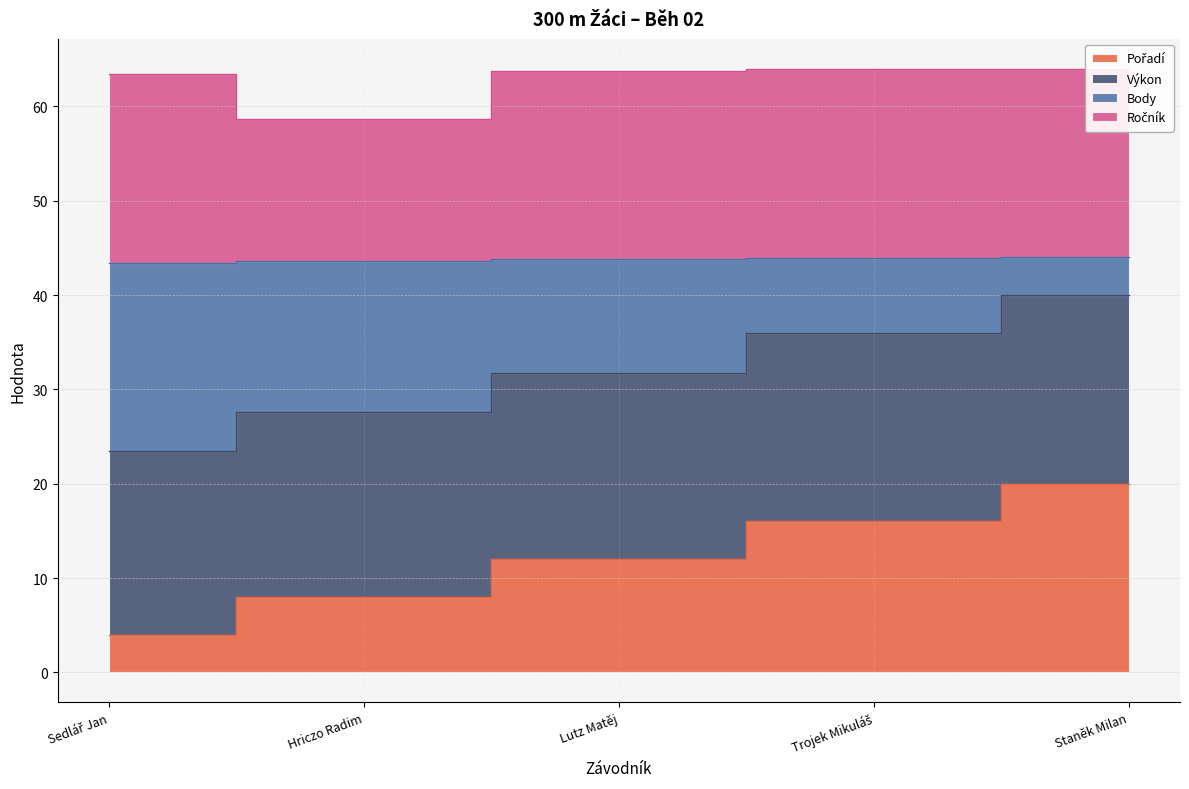

Between Hriczo Radim and Staněk Milan, which series saw the biggest shift?

Body